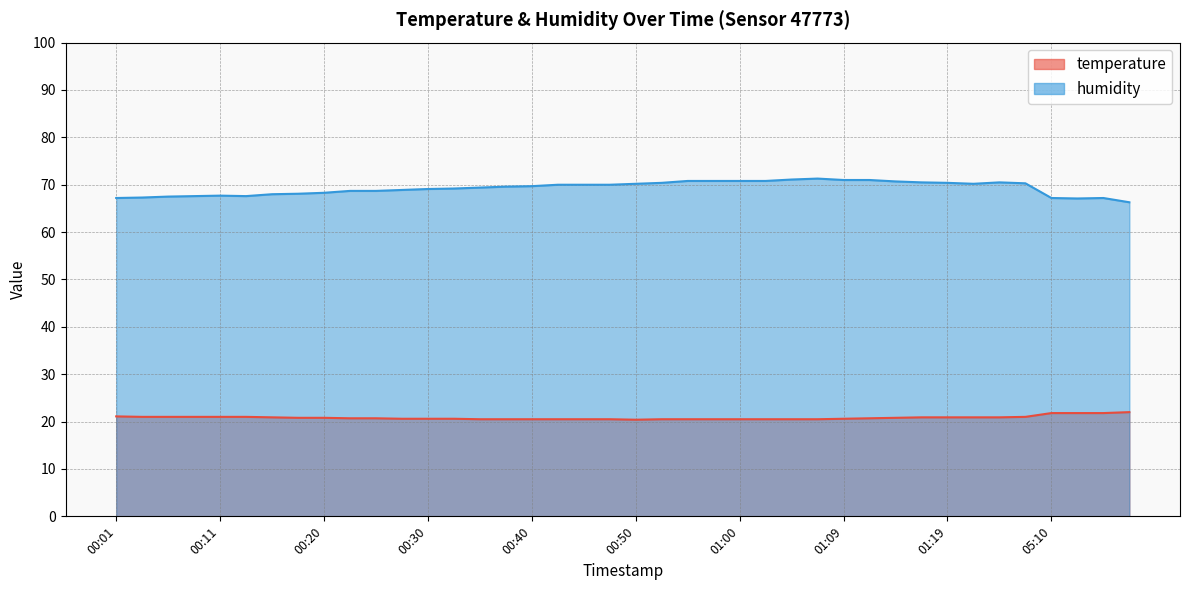

Reading left to right, list all the values displayed in this chart.

temperature: 21.1	21.0	21.0	21.0	21.0	21.0	20.9	20.8	20.8	20.7	20.7	20.6	20.6	20.6	20.5	20.5	20.5	20.5	20.5	20.5	20.4	20.5	20.5	20.5	20.5	20.5	20.5	20.5	20.6	20.7	20.8	20.9	20.9	20.9	20.9	21.0	21.8	21.8	21.8	22.0
humidity: 67.2	67.3	67.5	67.6	67.7	67.6	68.0	68.1	68.3	68.7	68.7	68.9	69.1	69.2	69.4	69.6	69.7	70.0	70.0	70.0	70.2	70.4	70.8	70.8	70.8	70.8	71.1	71.3	71.0	71.0	70.7	70.5	70.4	70.2	70.5	70.3	67.2	67.1	67.2	66.3